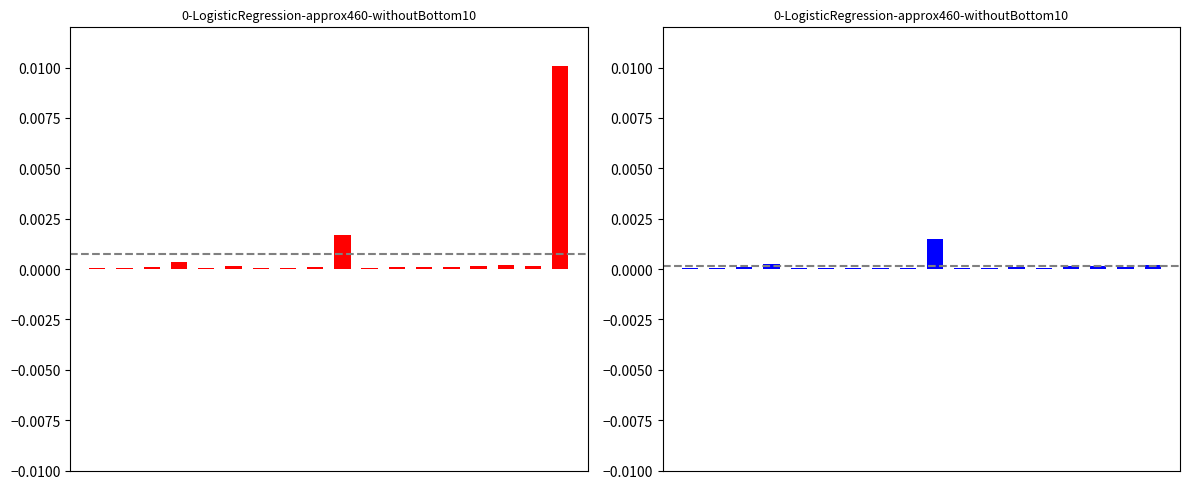

The by other regions (Total) series shows 0.0 at 4. True or false?

False